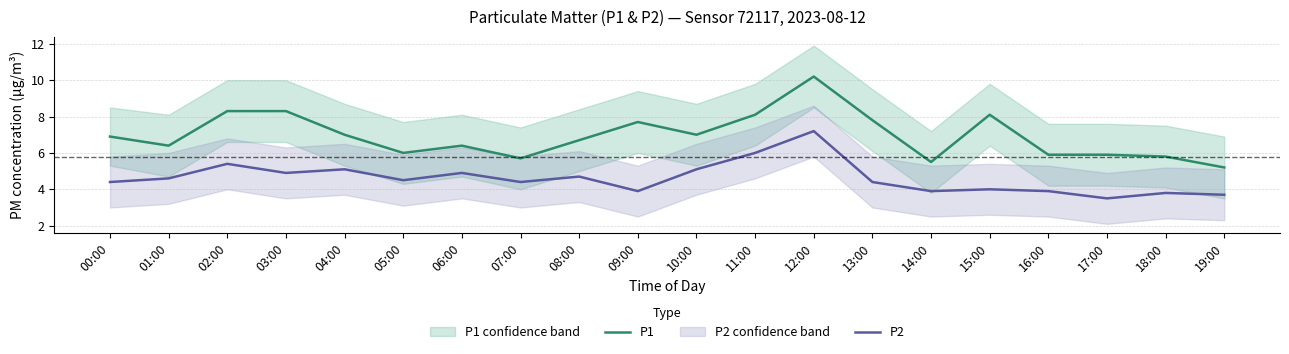

What are all the series names shown in the legend?

P1, P2